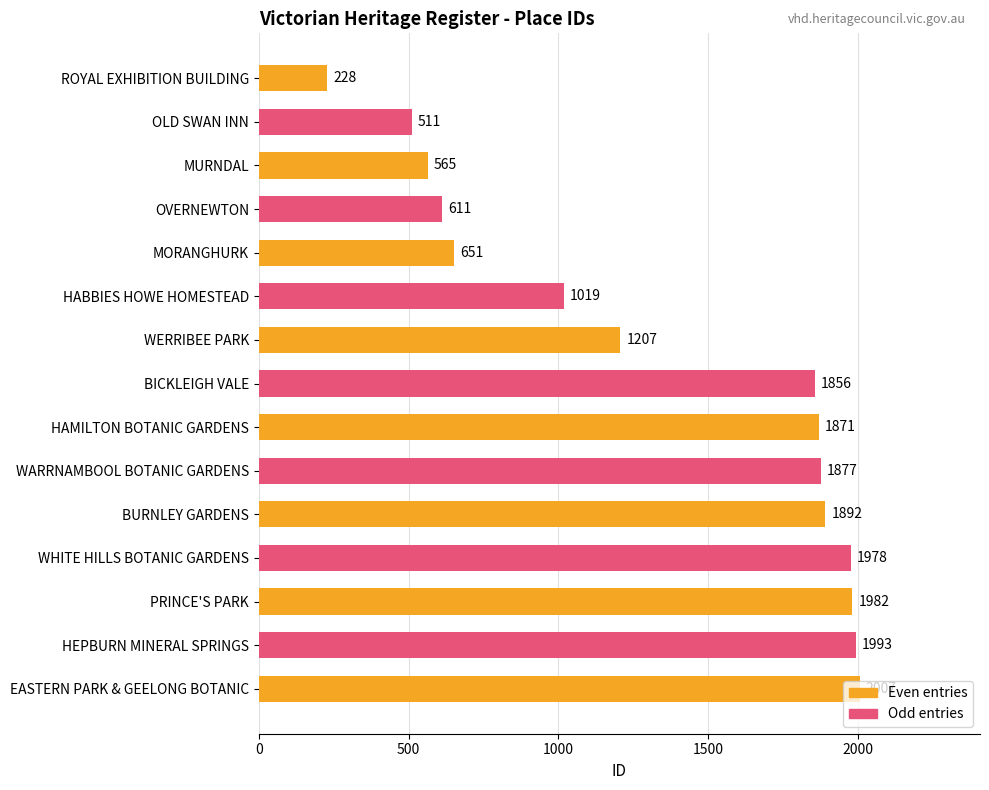

How many data points does each series have?

15